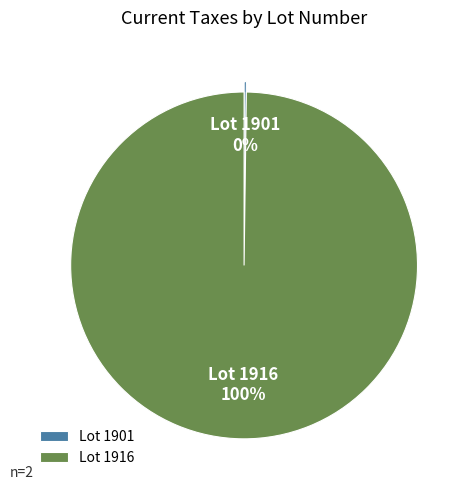

To the nearest percent, what percentage of the pie is Lot 1916?

100%